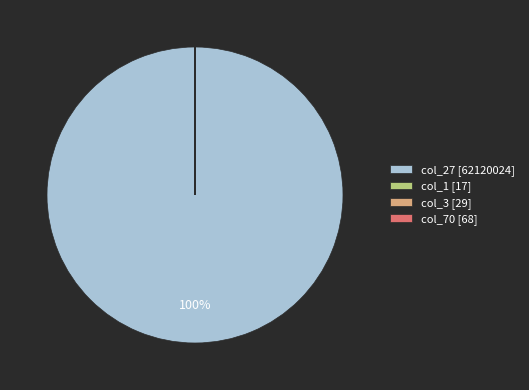

What percentage is the col_27 [62120024] slice, to the nearest percent?

100%